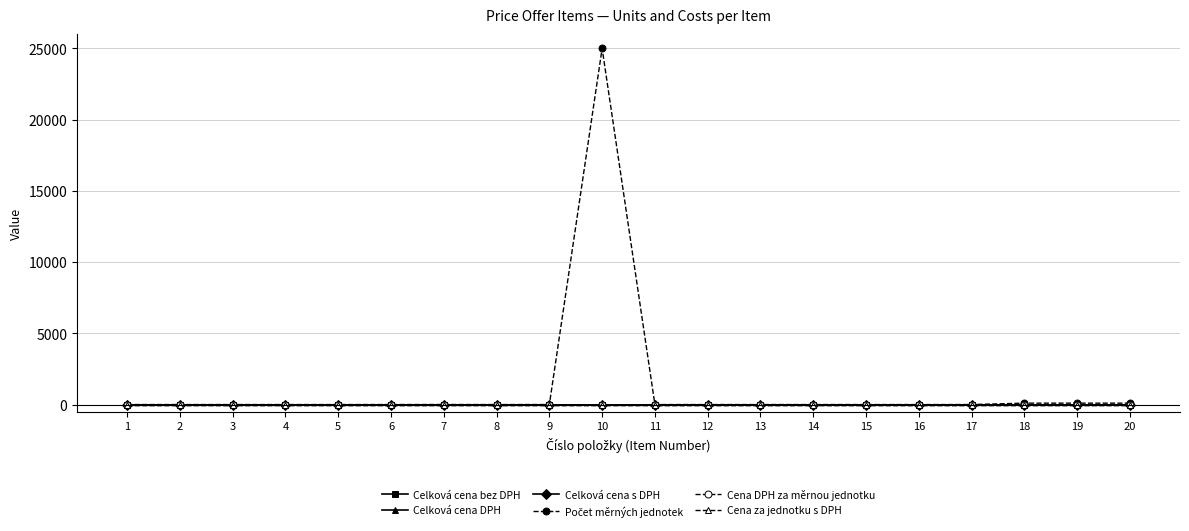

True or false: Cena DPH za měrnou jednotku has a value of 0 at 13.

True